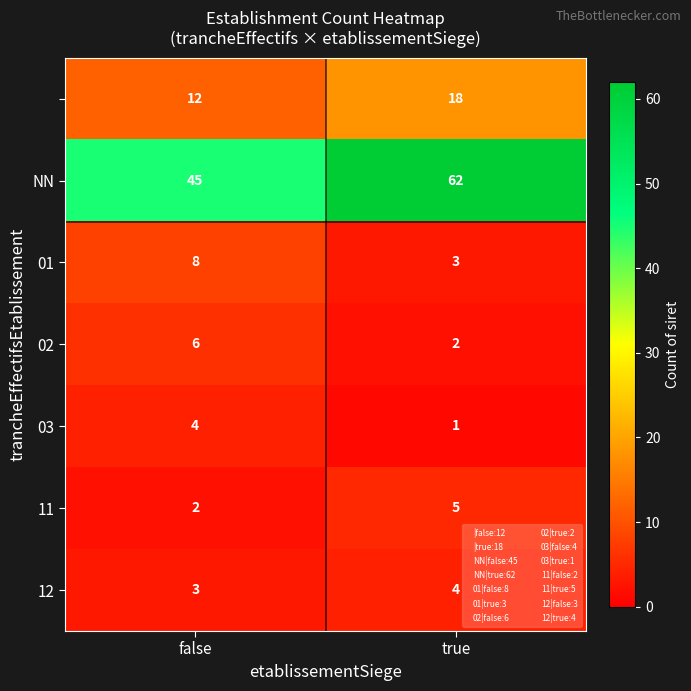

At which category is the sum across all series the highest?

true